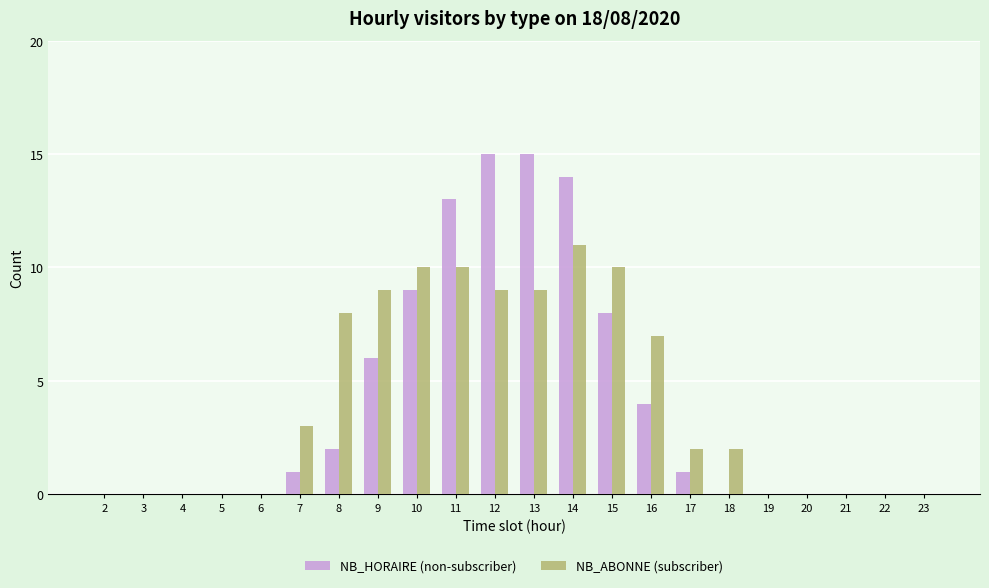

Between 8 and 17, which series saw the biggest shift?

NB_ABONNE (subscriber)